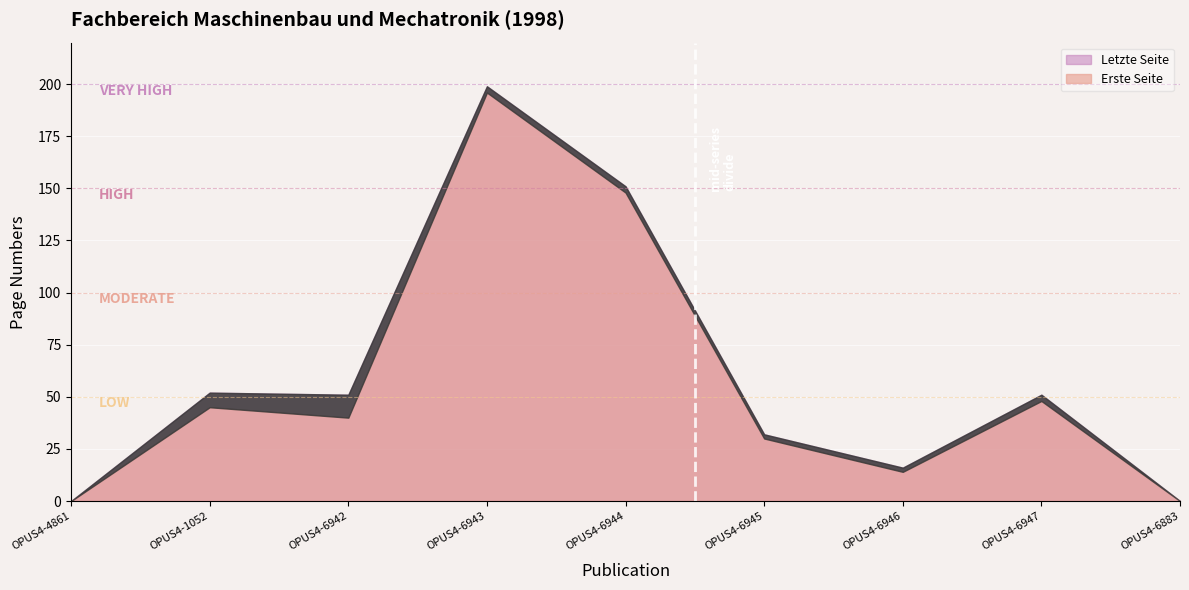

What is the maximum value for Letzte Seite?

199